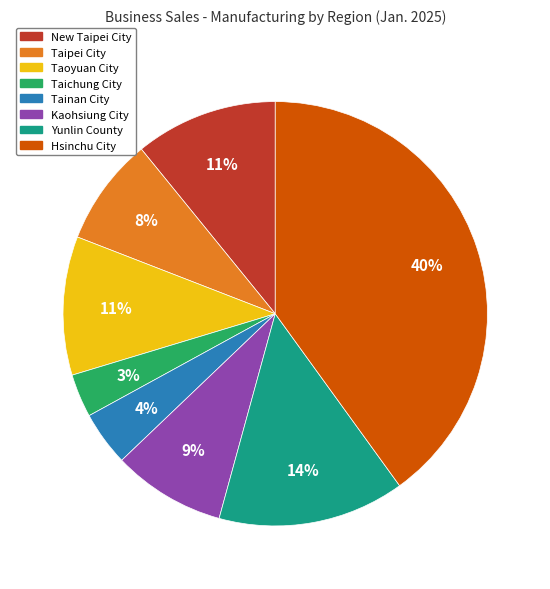

Do Taoyuan City and Yunlin County together represent more than half of the pie?

No